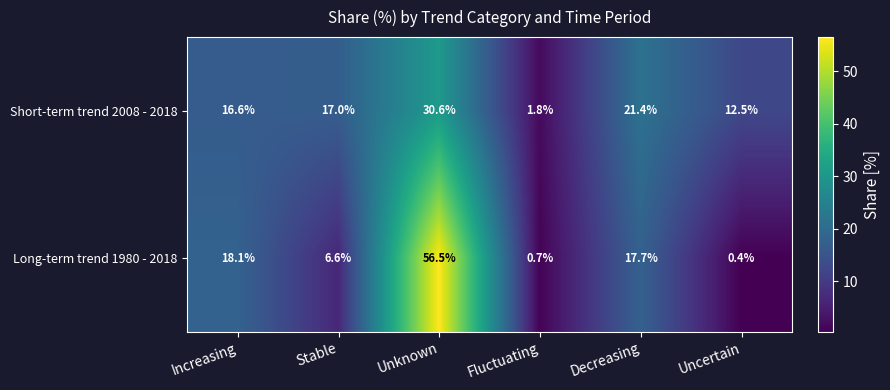

What is the average value of the Long-term trend 1980 - 2018 series?

16.7